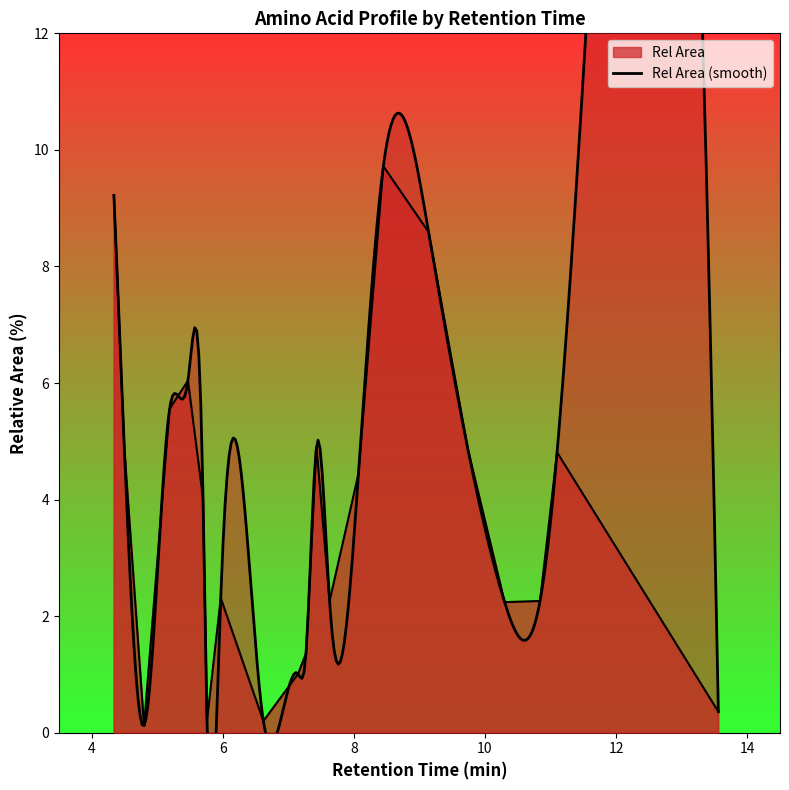

How many points are higher than both their immediate neighbors (excluding endpoints)?

5